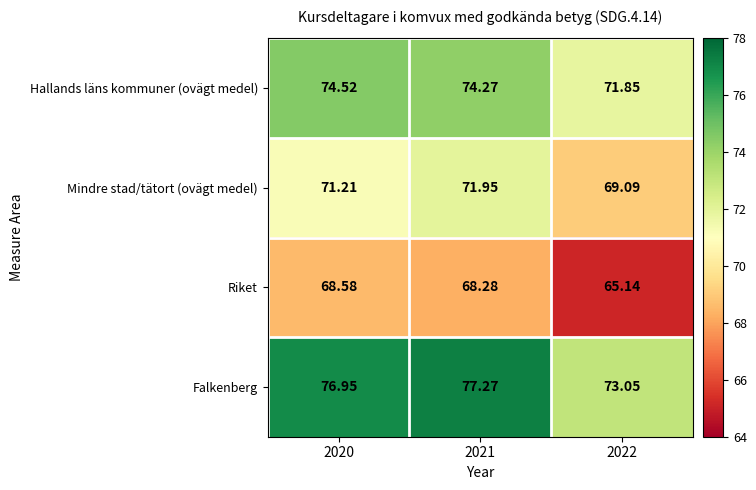

Which series has the largest total across all categories?

Falkenberg